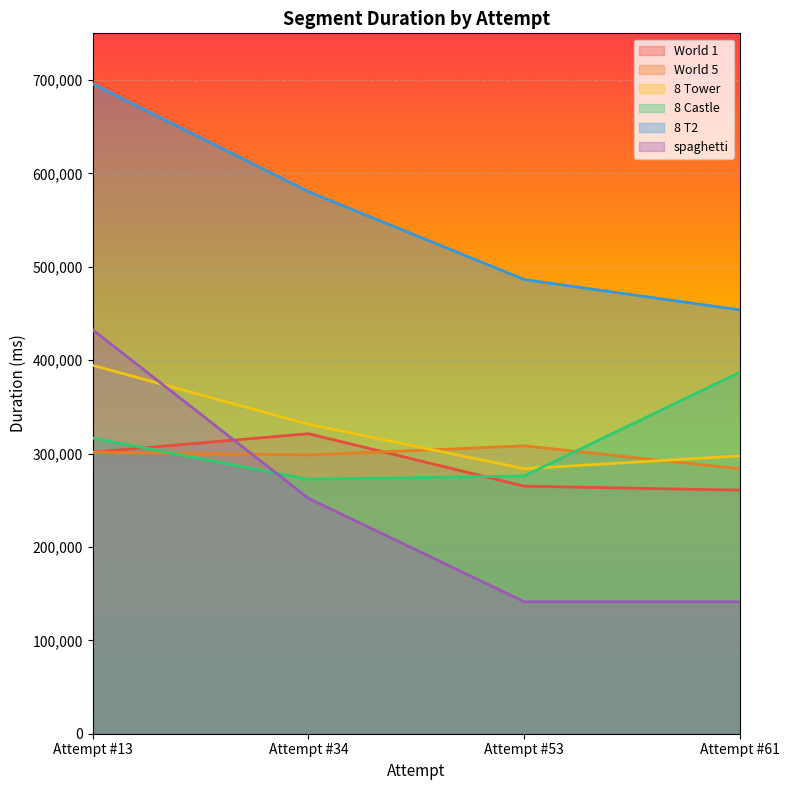

What is the maximum value shown in the chart?

696057